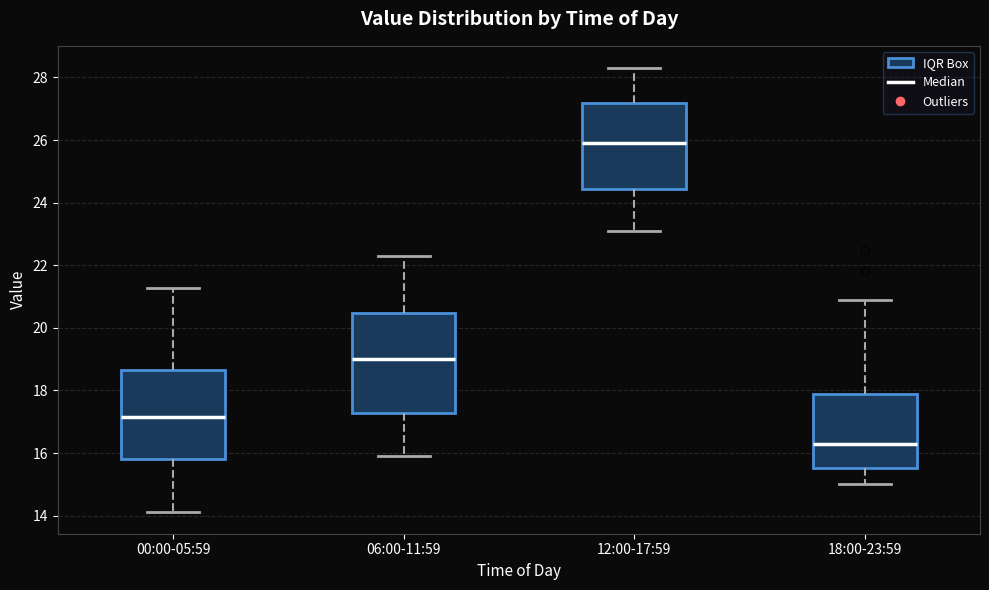

Which box's median line is the lowest?

18:00-23:59